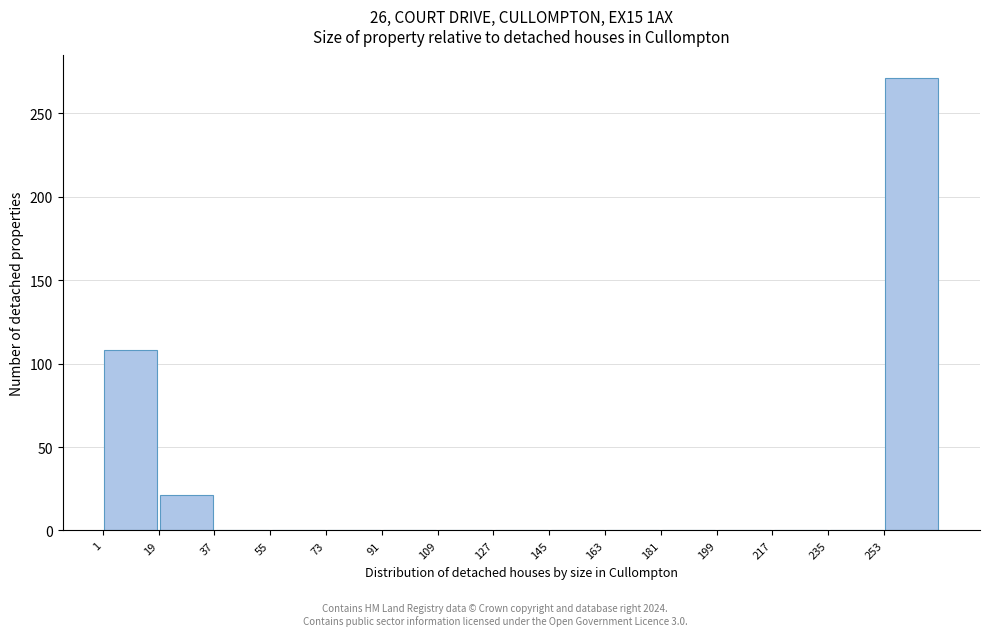

Over which range of the x-axis is the bar tallest?

253 to 271